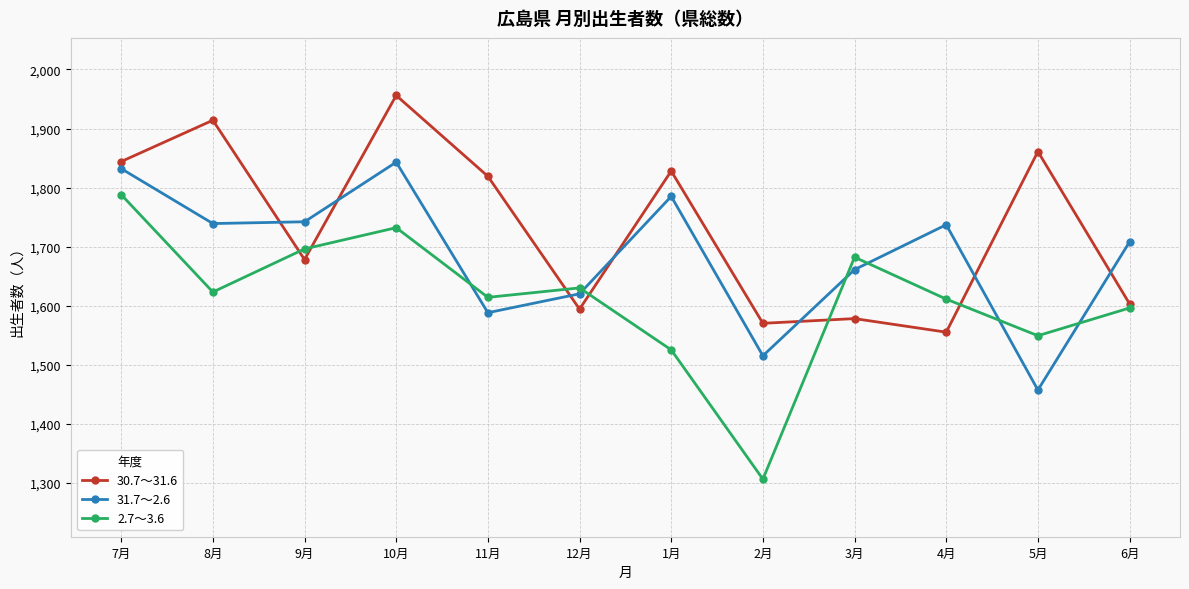

True or false: 31.7～2.6 and 2.7～3.6 intersect in this chart.

True